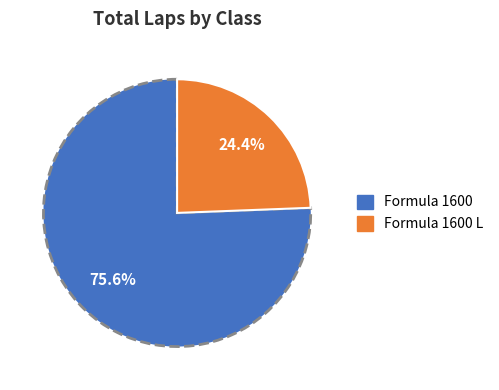

Is there a majority slice in this chart?

Yes